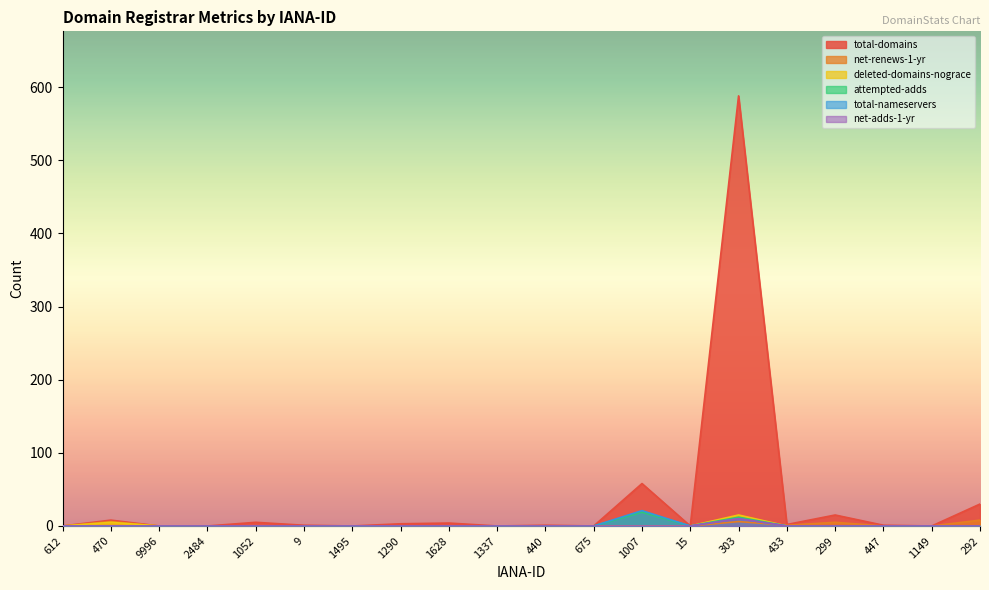

True or false: total-nameservers has more than 2 points higher than both neighbors.

False